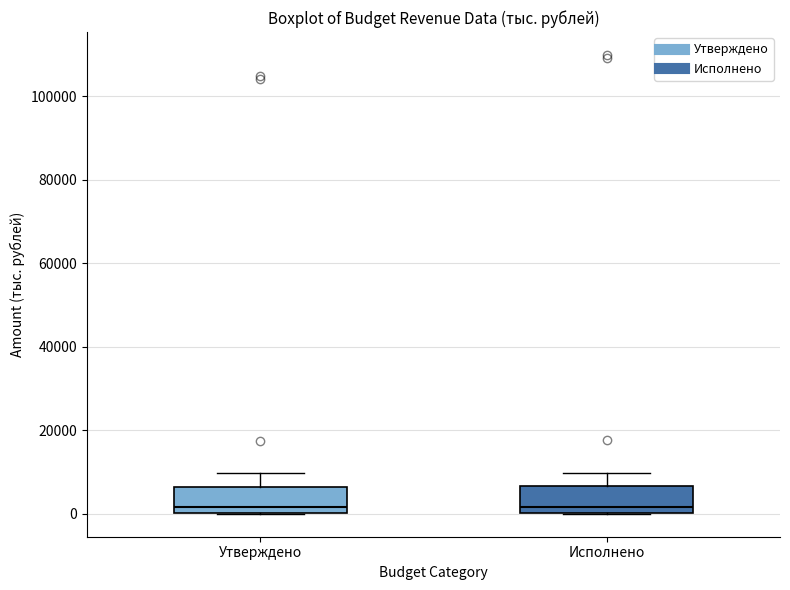

Reading left to right, transcribe this box plot: for each box, give where its median line is, the range the box spans, and where its two whiskers end, as read against the y-axis. The values are not printed on the chart, so give them approximately, as read against the axis.

Утверждено: median 2000, box 0 to 6000, whiskers 0 to 10000
Исполнено: median 2000, box 0 to 6000, whiskers 0 to 10000